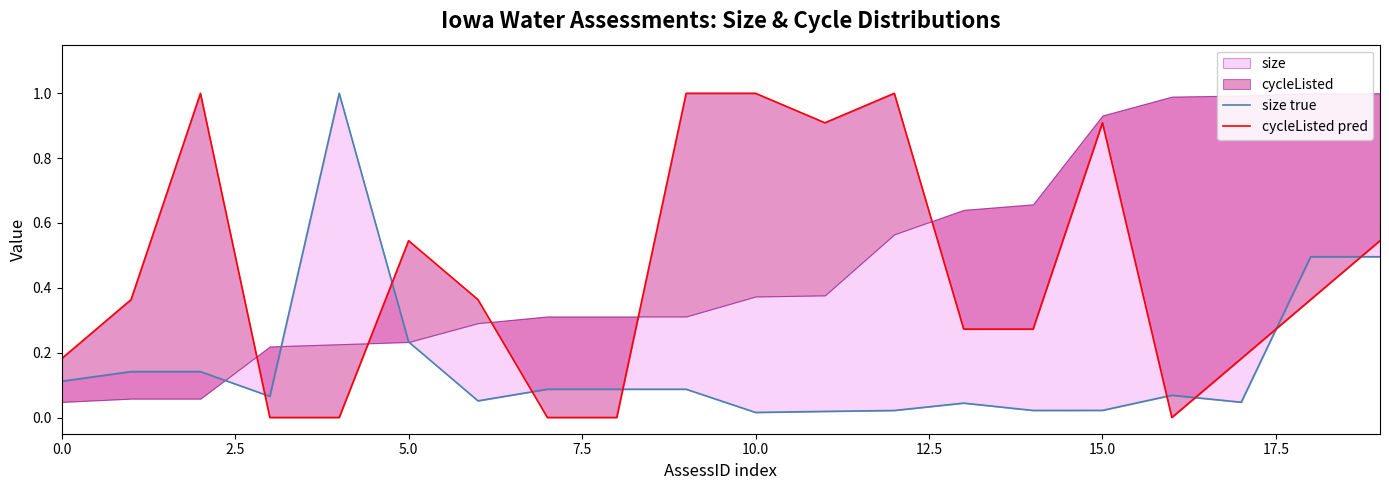

Is it true that cycleListed pred equals 0.9 at 11?

True